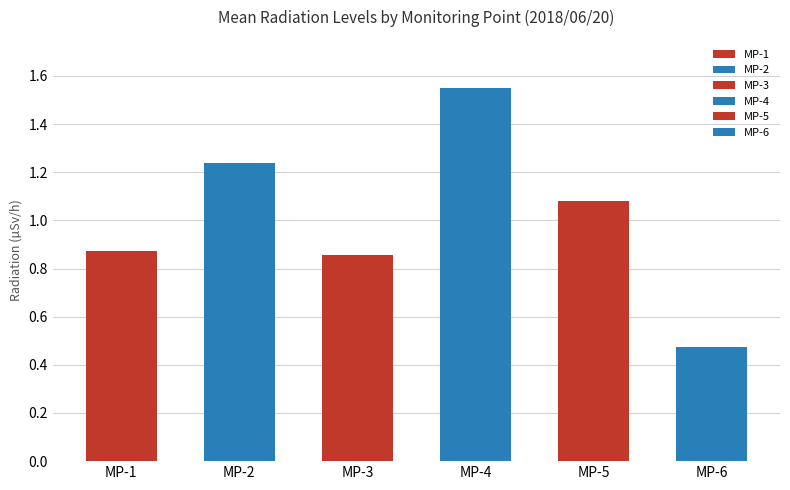

What is the label of the 6th bar from the left?

MP-6